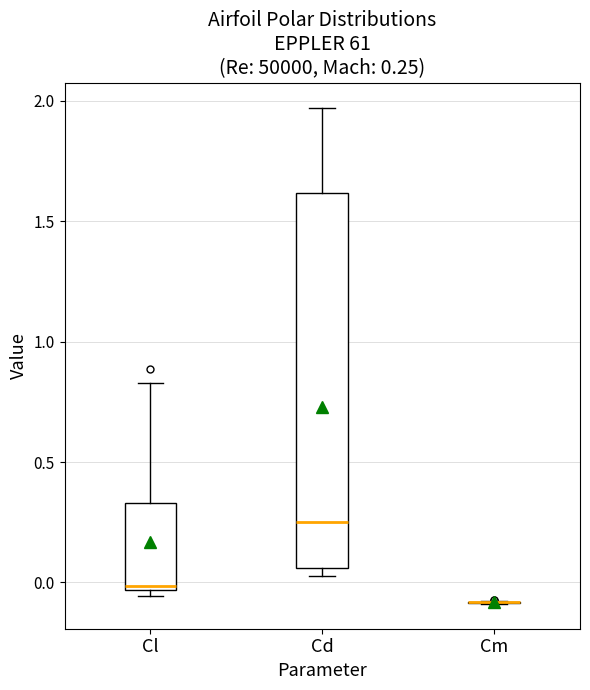

Comparing the boxes themselves (not the whiskers), which one is the tallest?

Cd